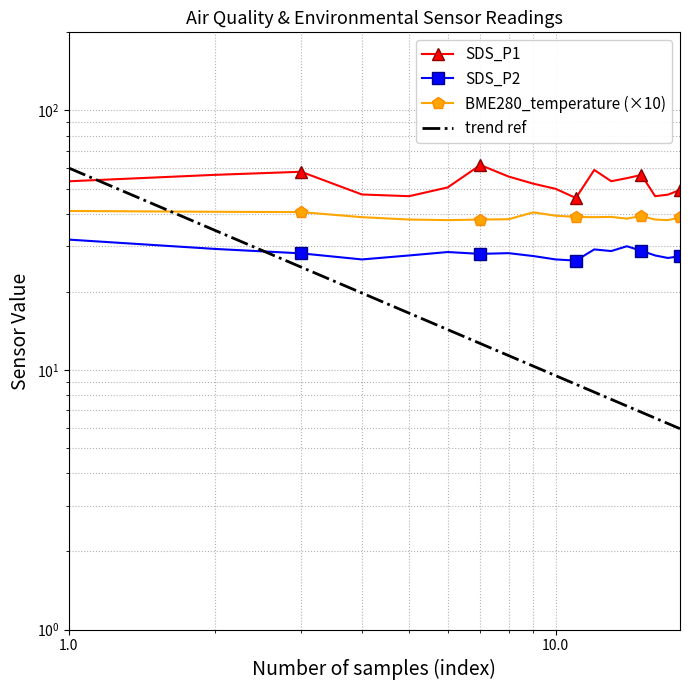

True or false: trend ref and SDS_P2 intersect in this chart.

True